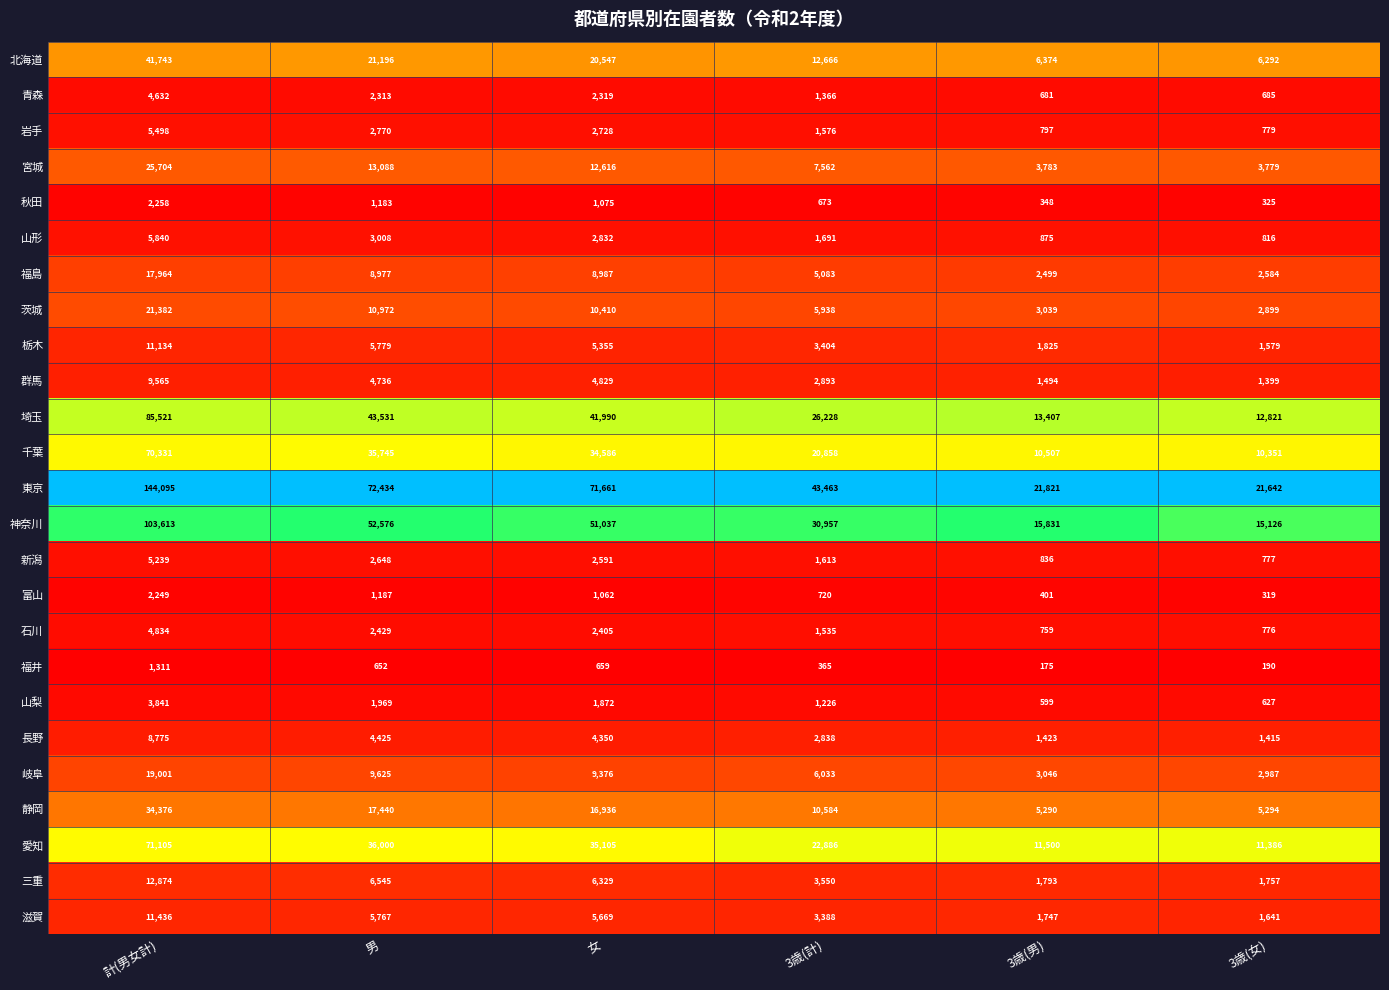

Which series has the largest total across all categories?

東京